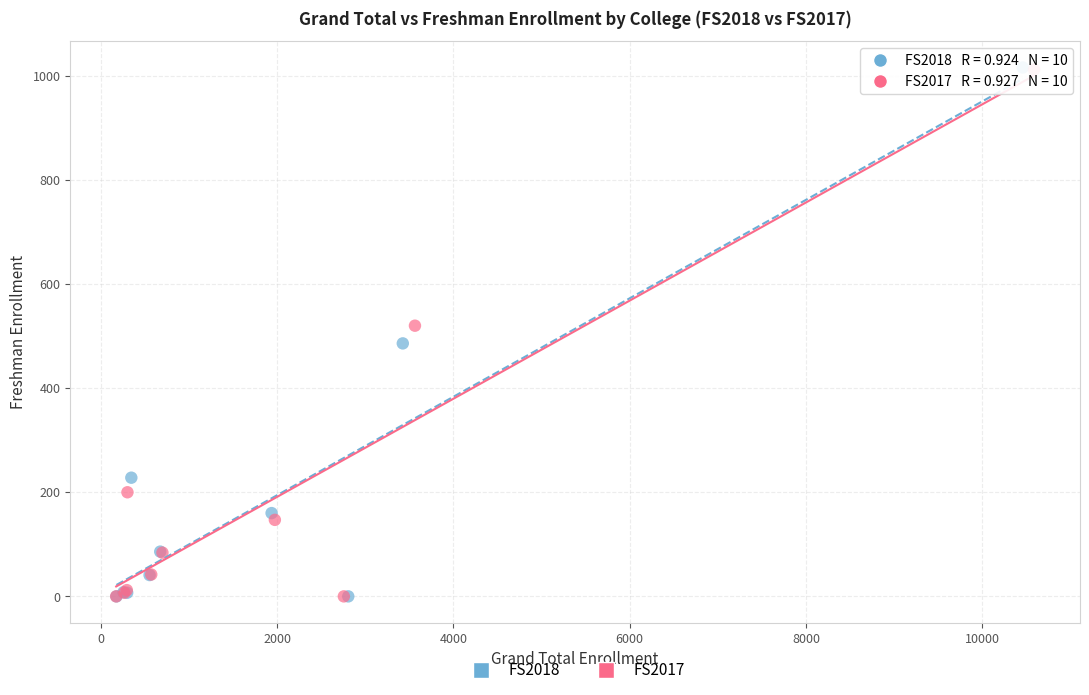

What are all the series names shown in the legend?

FS2018, FS2017